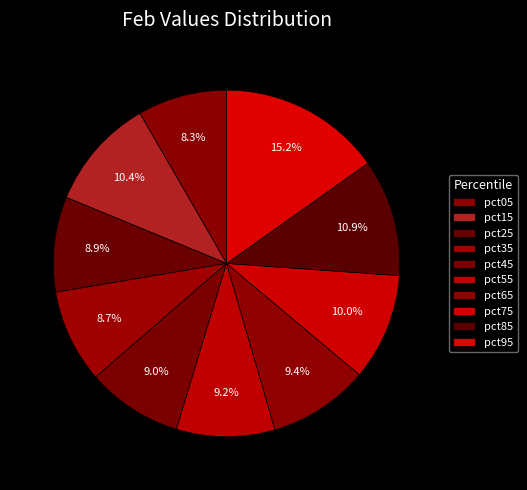

Is there a majority slice in this chart?

No